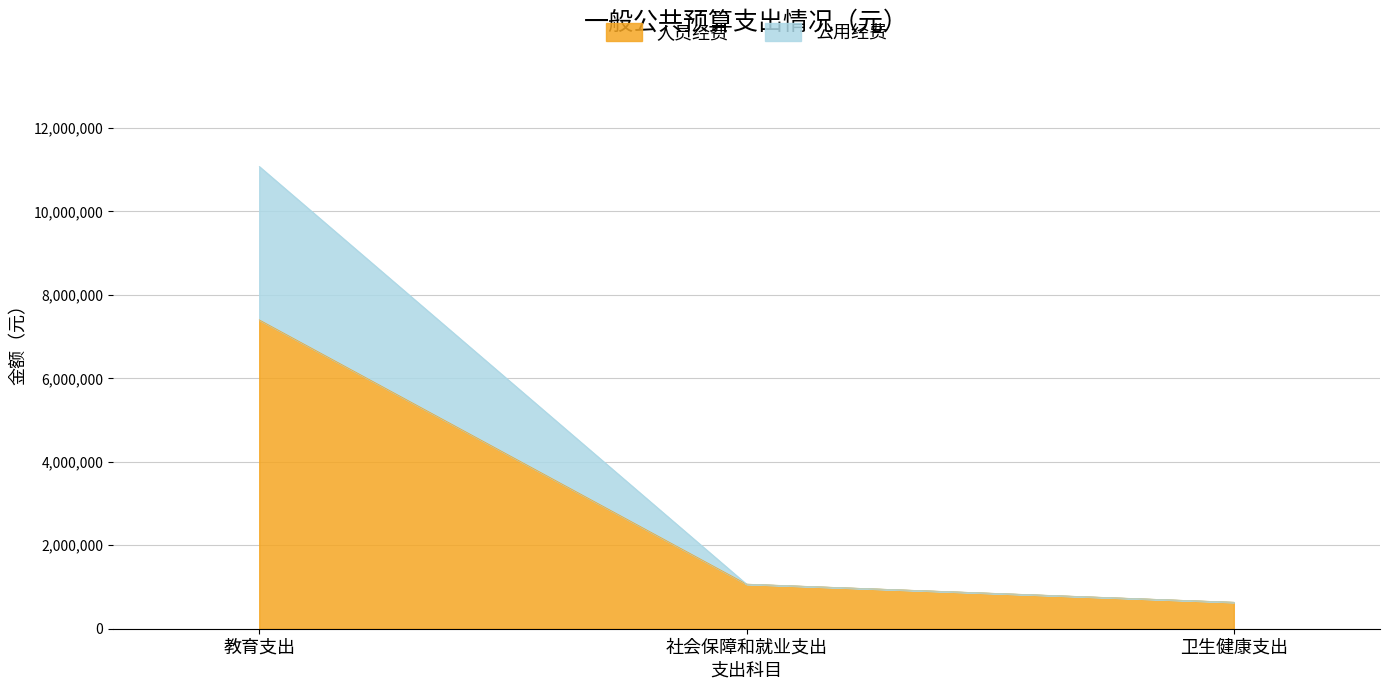

Which category has the lowest value in the 人员经费 series?

卫生健康支出